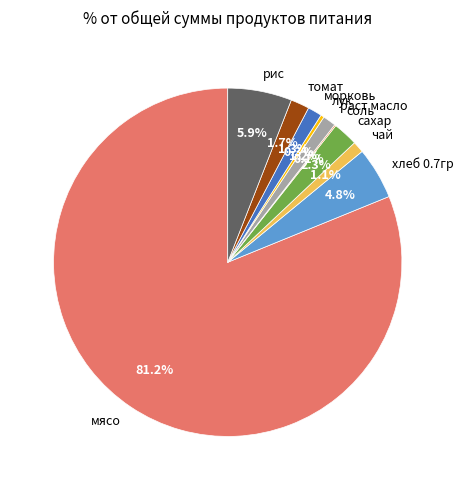

Is it true that томат is 2% of the pie?

True